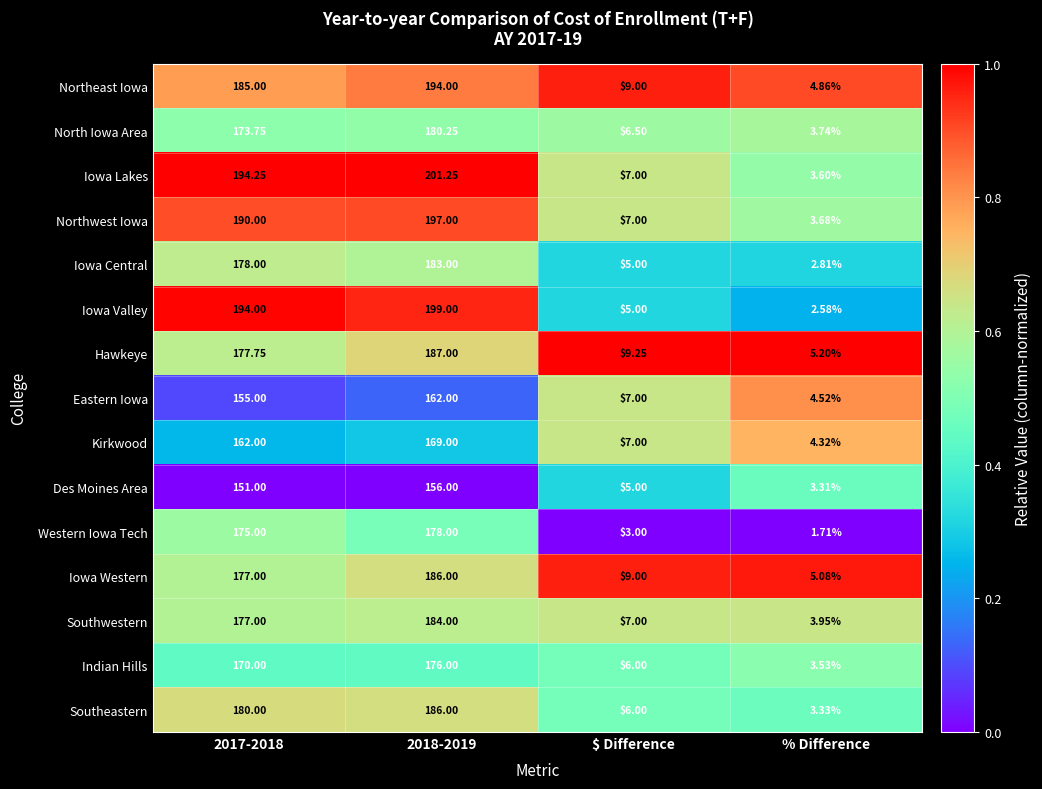

Which series has the largest range (max minus min)?

Iowa Lakes